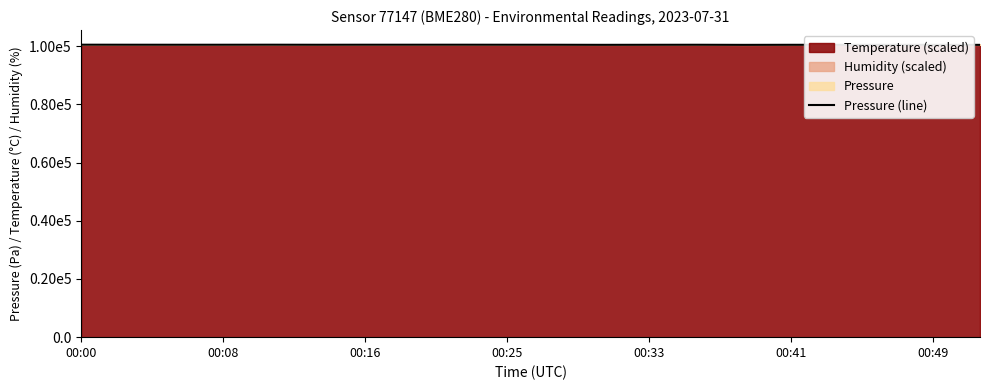

Reading left to right, list all the values displayed in this chart.

100556.9	100545.9	100539.5	100542.8	100553.0	100535.9	100548.2	100547.8	100550.1	100541.9	100536.4	100511.6	100525.3	100536.7	100501.6	100523.5	100510.5	100521.2	100508.4	100503.7